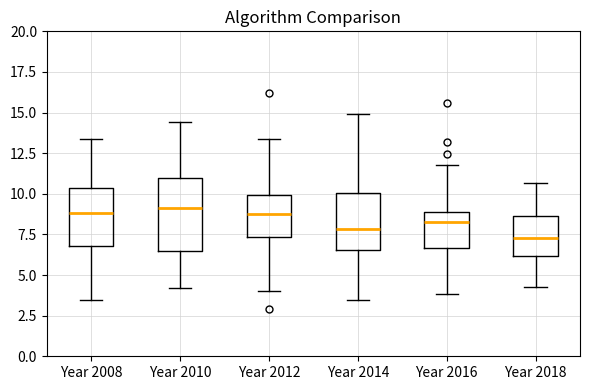

Where is the lower edge of the box for Year 2016 on the y-axis? The values are not printed on the chart, so give them approximately, as read against the axis.

6.5